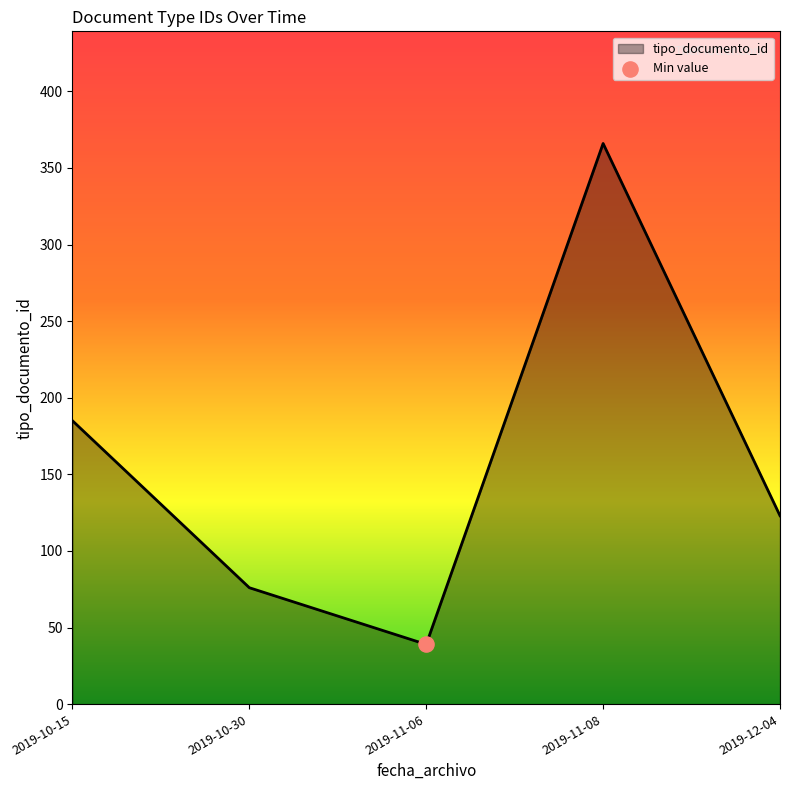

What is the ratio of the value at 2019-10-15 to the value at 2019-11-08?

0.5